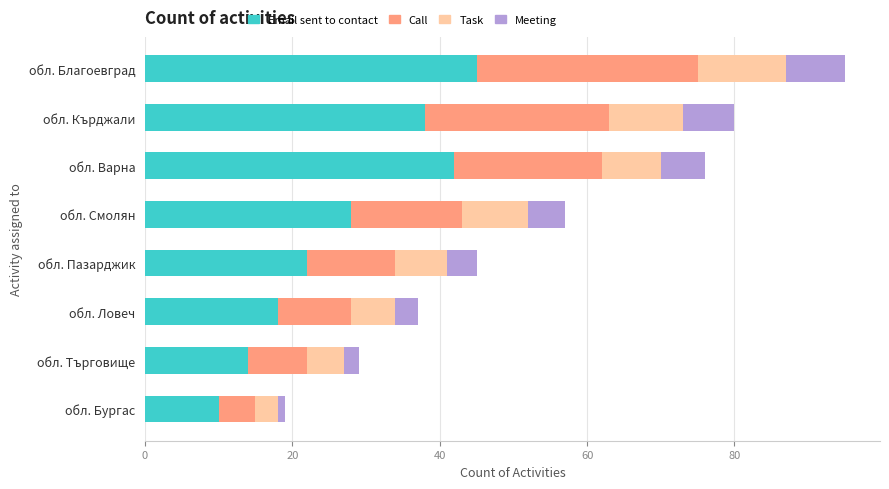

What is the sum of all Email sent to contact values?

217